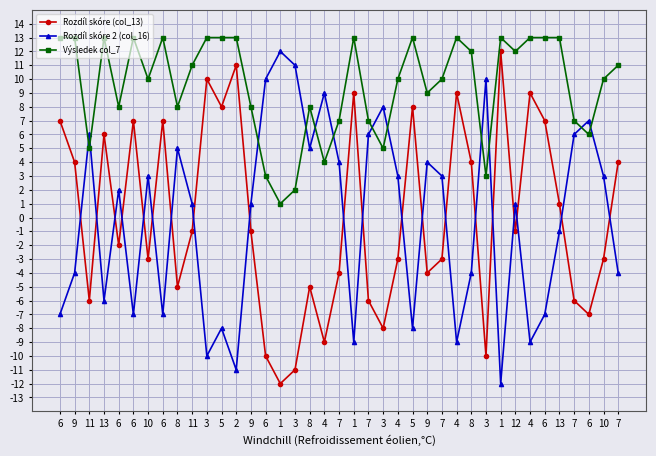

Which series has the widest spread of values?

Rozdíl skóre (col_13)